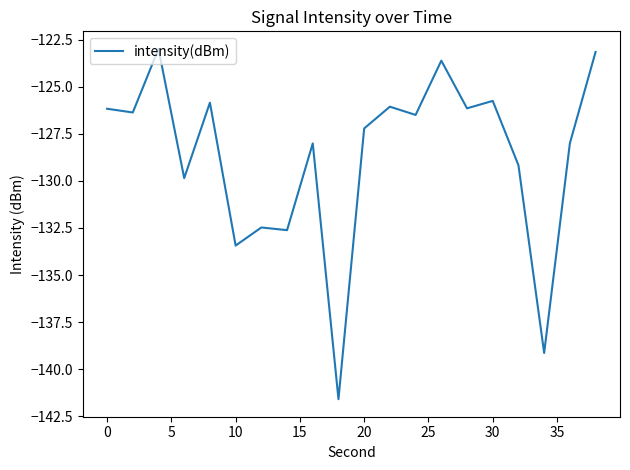

What is the difference between the maximum and minimum values?

18.6